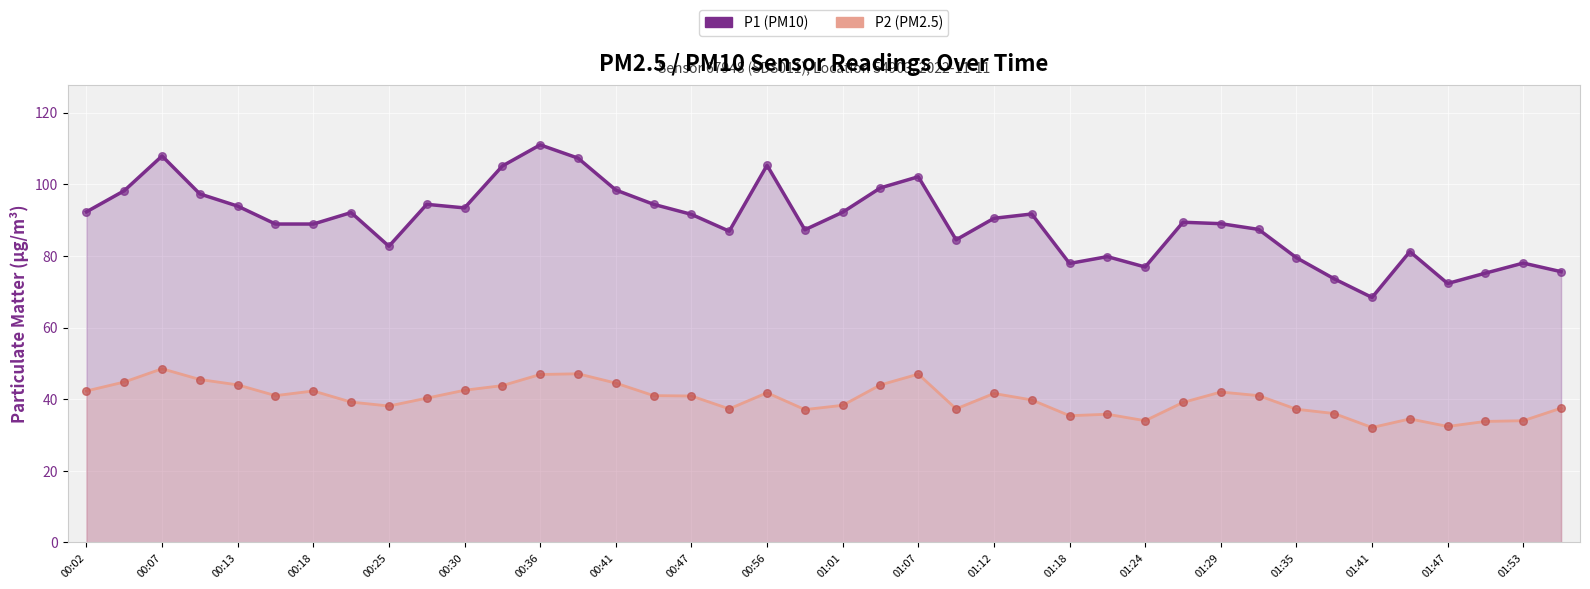

Is the value of P2 (PM2.5) at 00:13 greater than the value of P1 (PM10) at 01:24?

No